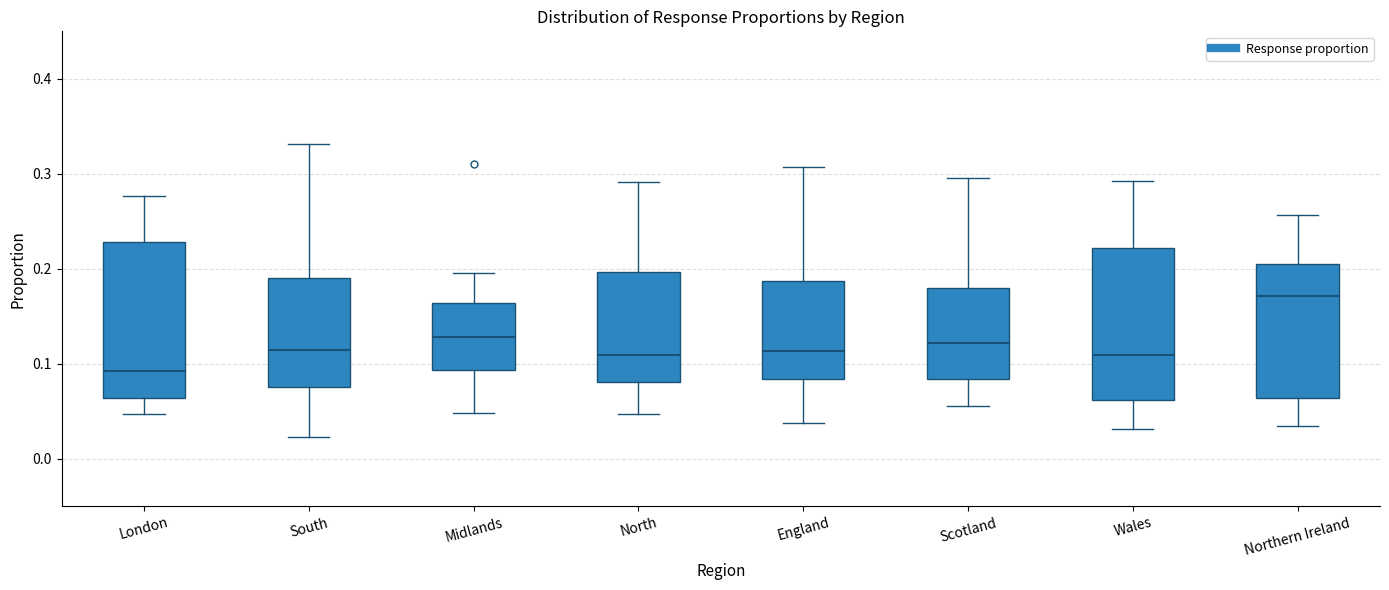

Where is the upper edge of the box for South on the y-axis? The values are not printed on the chart, so give them approximately, as read against the axis.

0.19